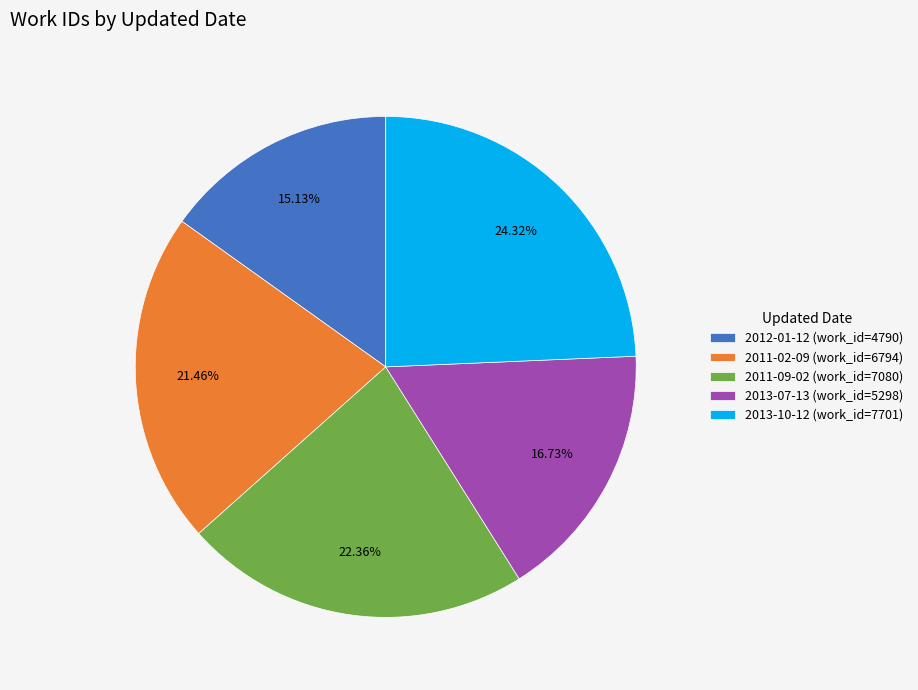

Rank the categories by value from highest to lowest.

2013-10-12, 2011-09-02, 2011-02-09, 2013-07-13, 2012-01-12